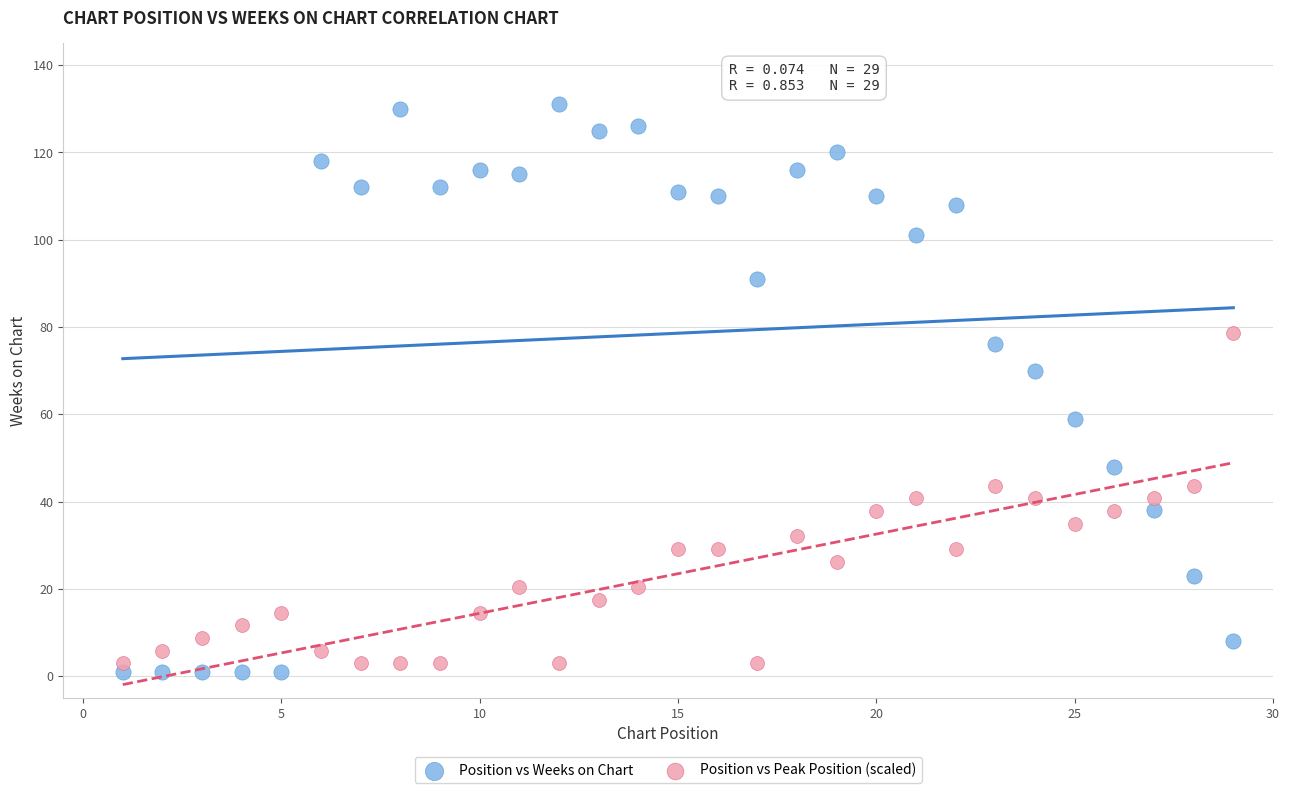

Which series has the largest Y range (max minus min)?

Position vs Weeks on Chart